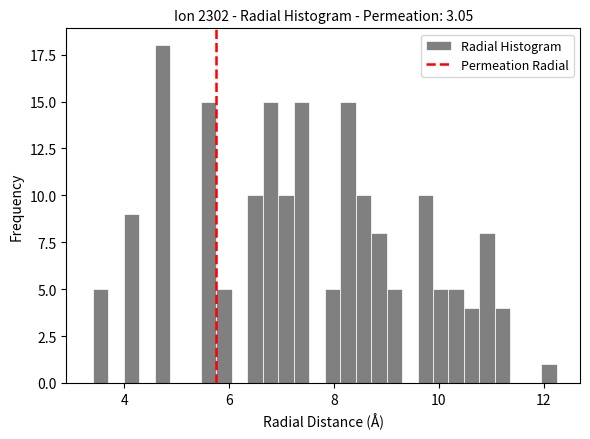

Around what value on the x-axis is the tallest bar? Give the approximate position of its centre, as read against the axis.

4.8